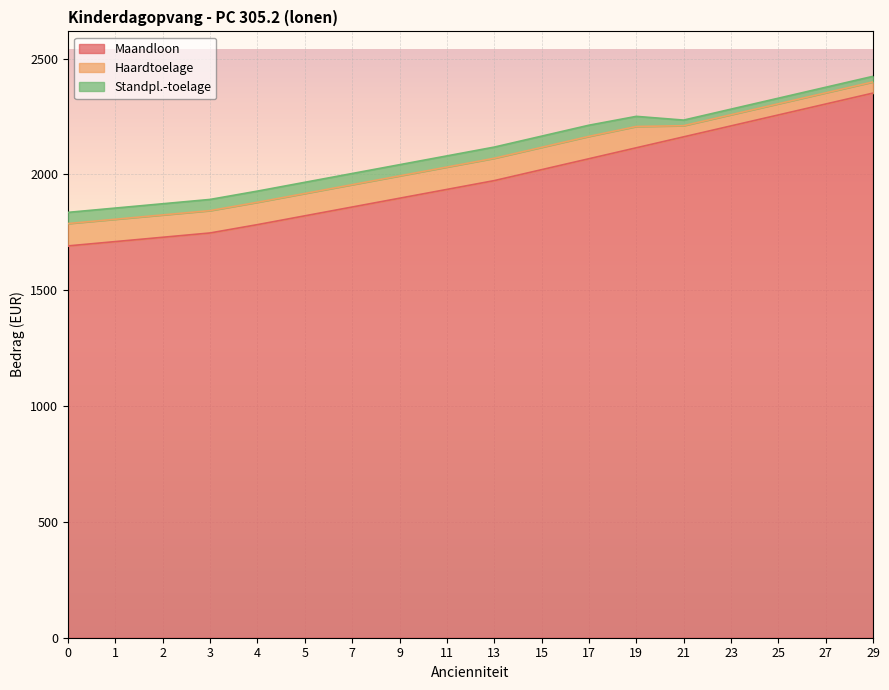

Which category has the highest value across all series?

29